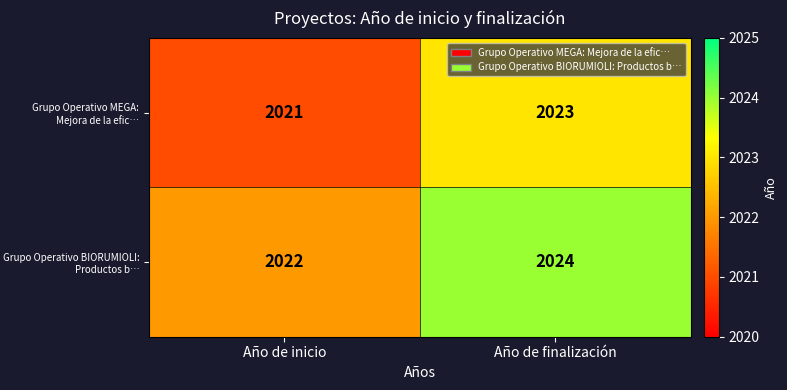

The value of Grupo Operativo MEGA: Mejora de la efic… at Año de inicio is 2021. True or false?

True